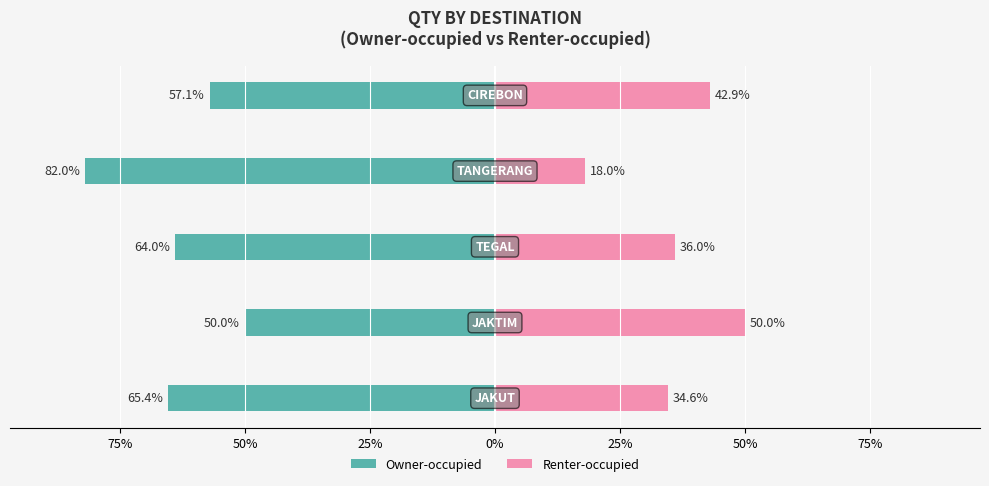

What is the smallest value displayed?

-82.0